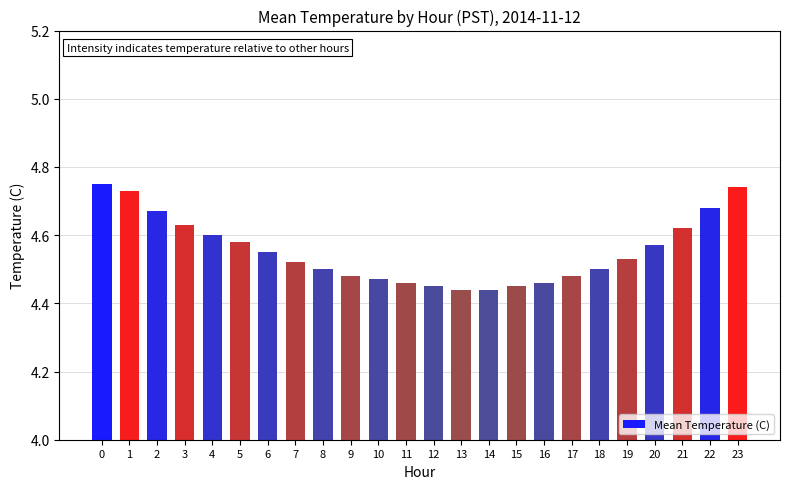

What is the change in value from 8 to 14?

-0.1